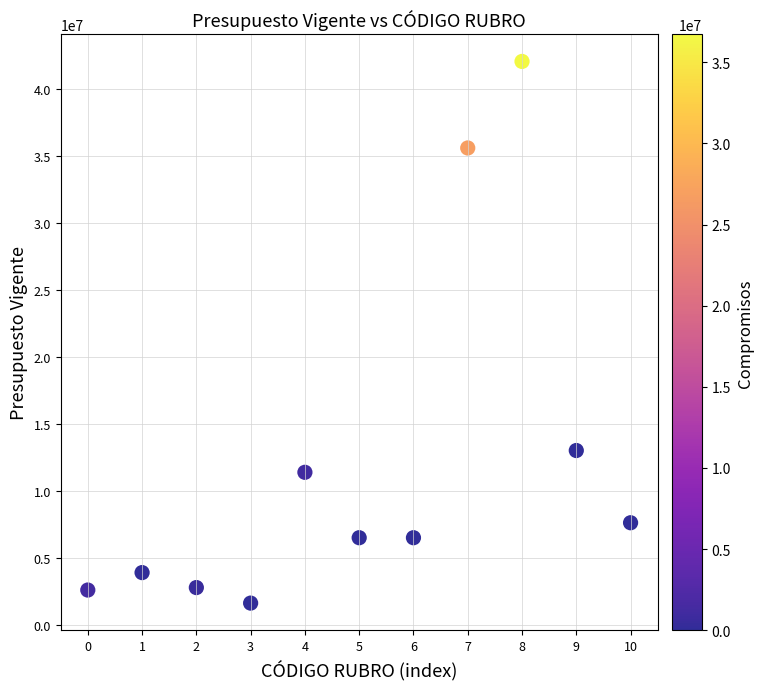

What is the range of Y values (max minus min)?

40441000